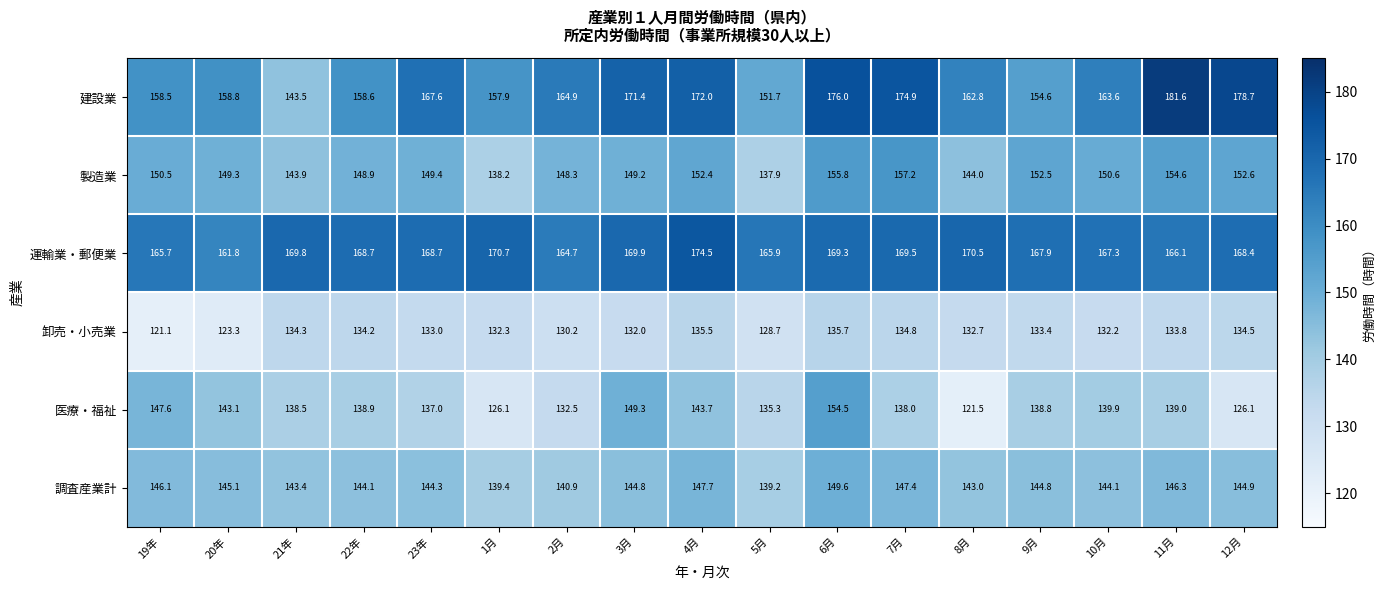

Which category has the highest value in the 医療・福祉 series?

6月